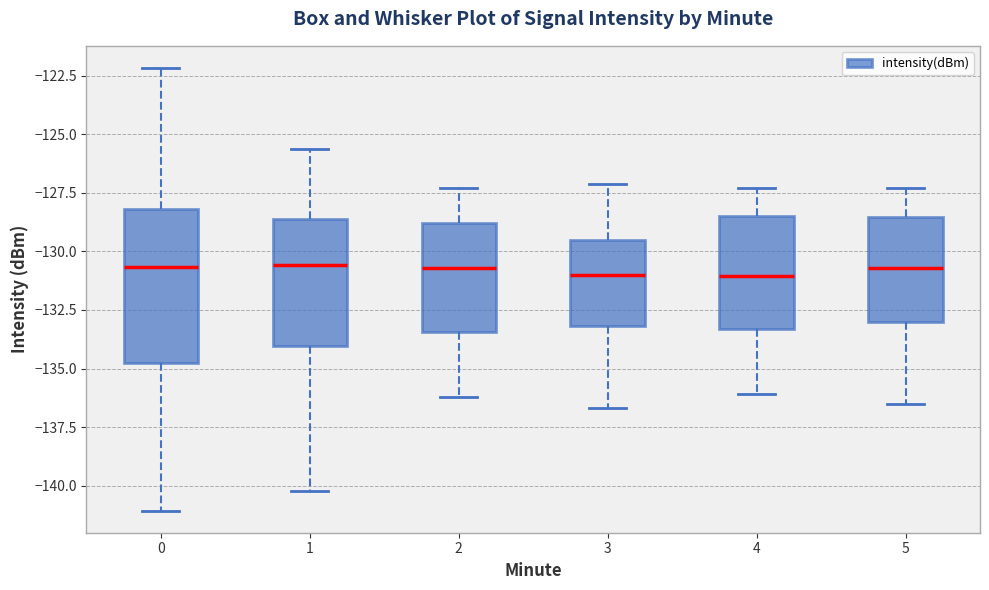

Which box is the tallest, from its lower edge to its upper edge?

0